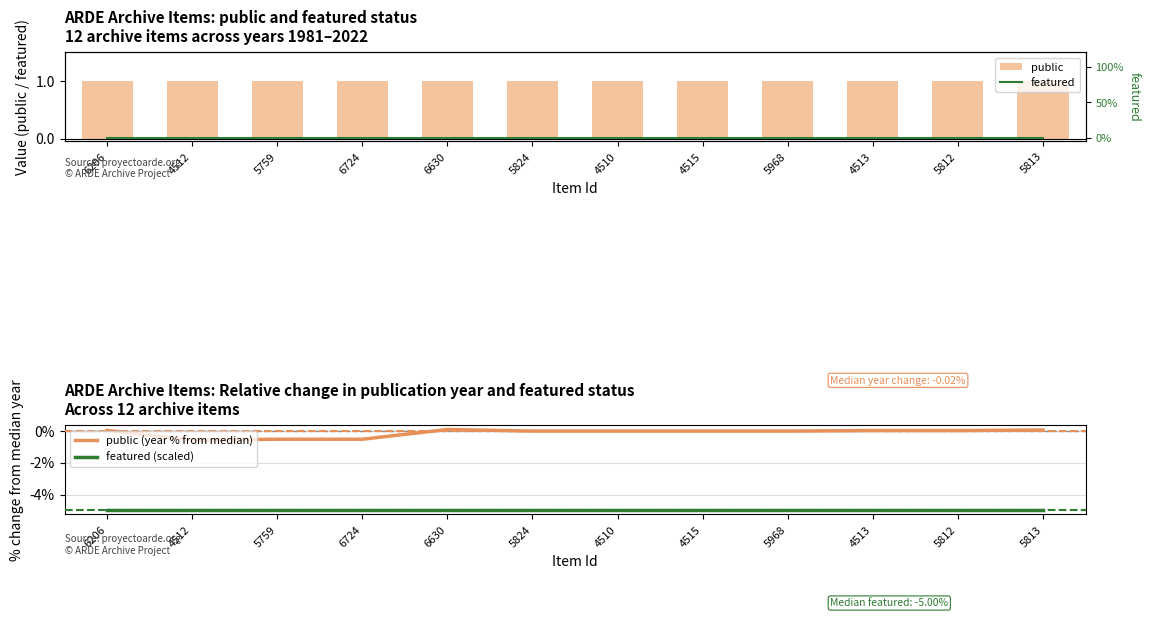

Which series has the widest spread of values?

public (year % from median)